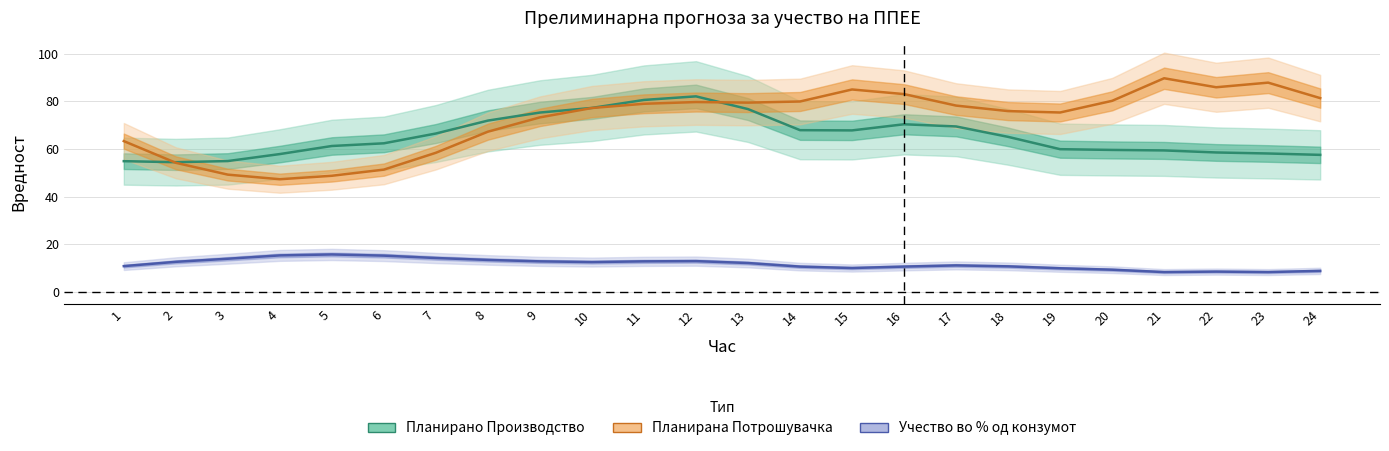

How many lines are shown in the chart?

3